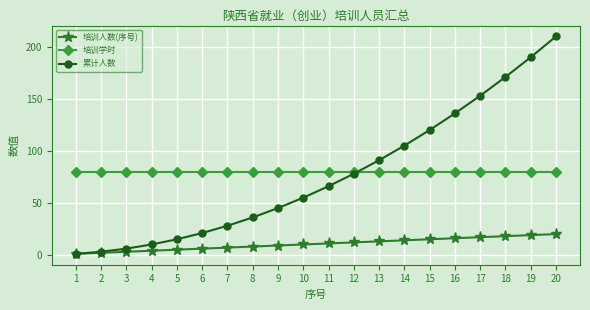

At how many categories does at least one series exceed 97?

7